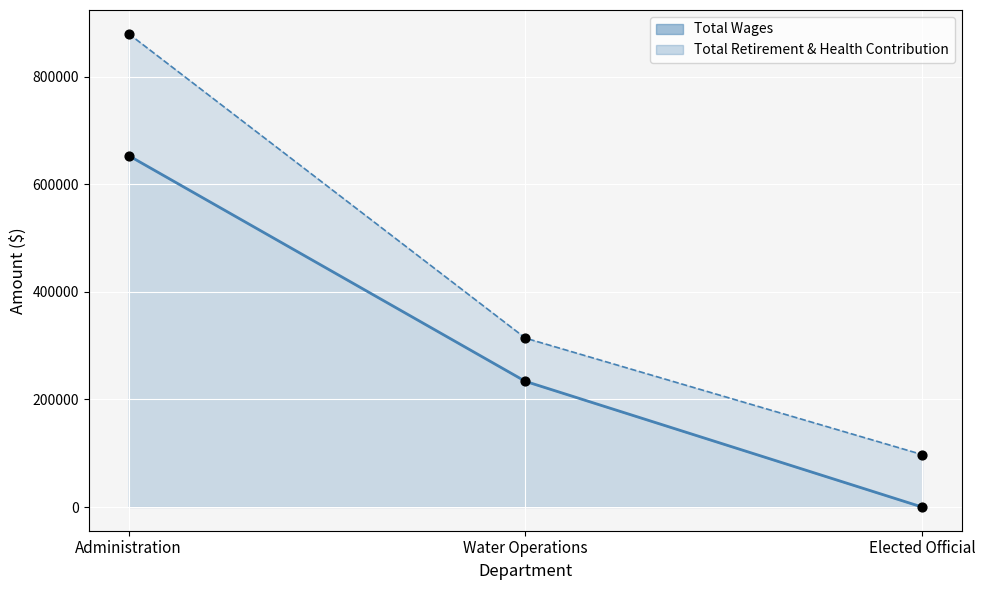

Which has a higher value, Water Operations or Elected Official?

Water Operations